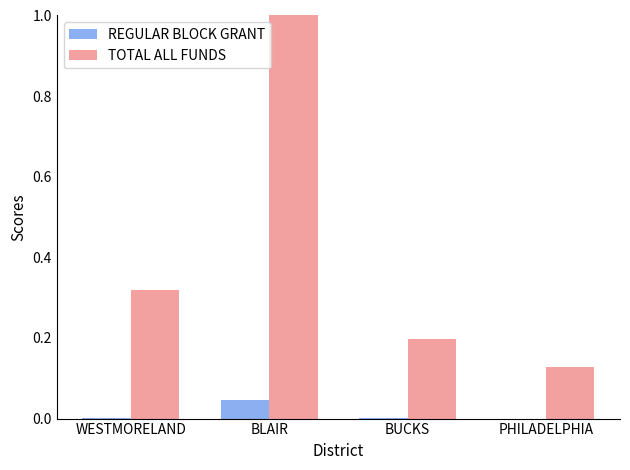

Count the number of categories in the chart.

4